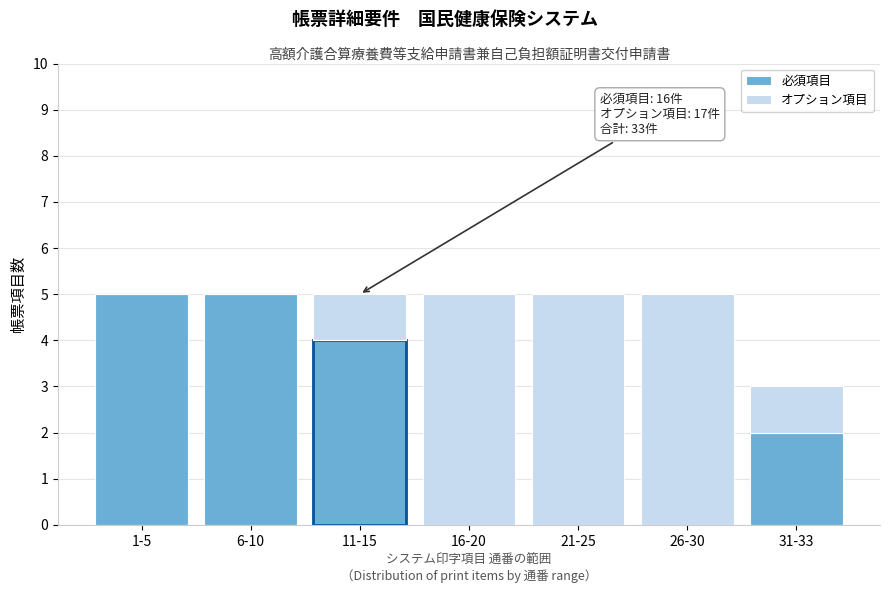

Reading left to right, transcribe the values for 必須項目.

1-5=5	6-10=5	11-15=4	16-20=0	21-25=0	26-30=0	31-33=2